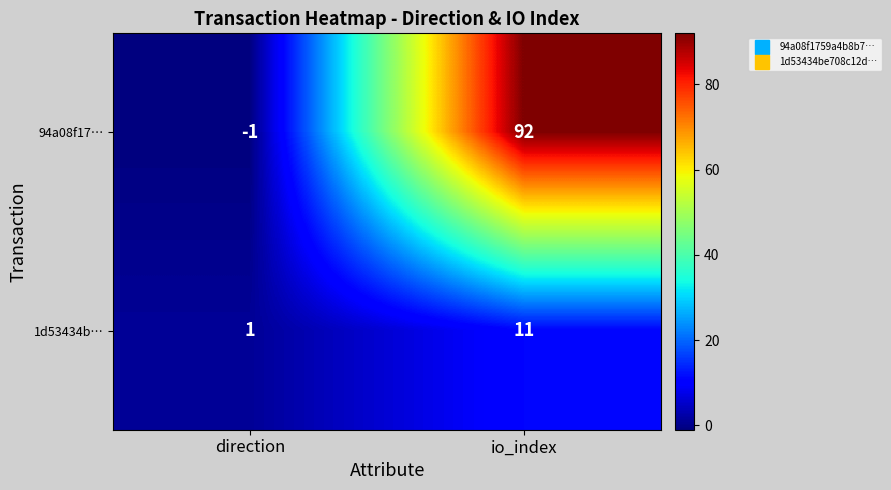

Which series changed the most between direction and io_index?

94a08f17…